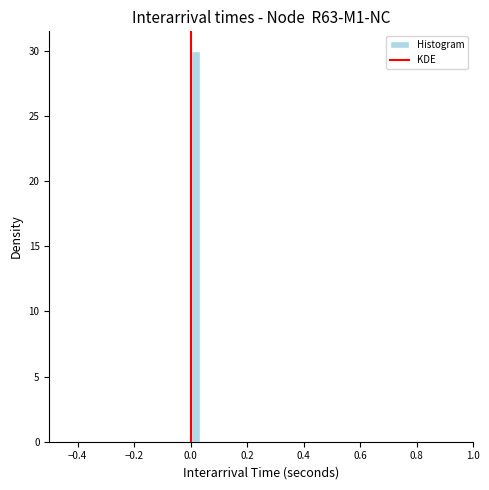

Around what value on the x-axis is the tallest bar? Give the approximate position of its centre, as read against the axis.

0.02